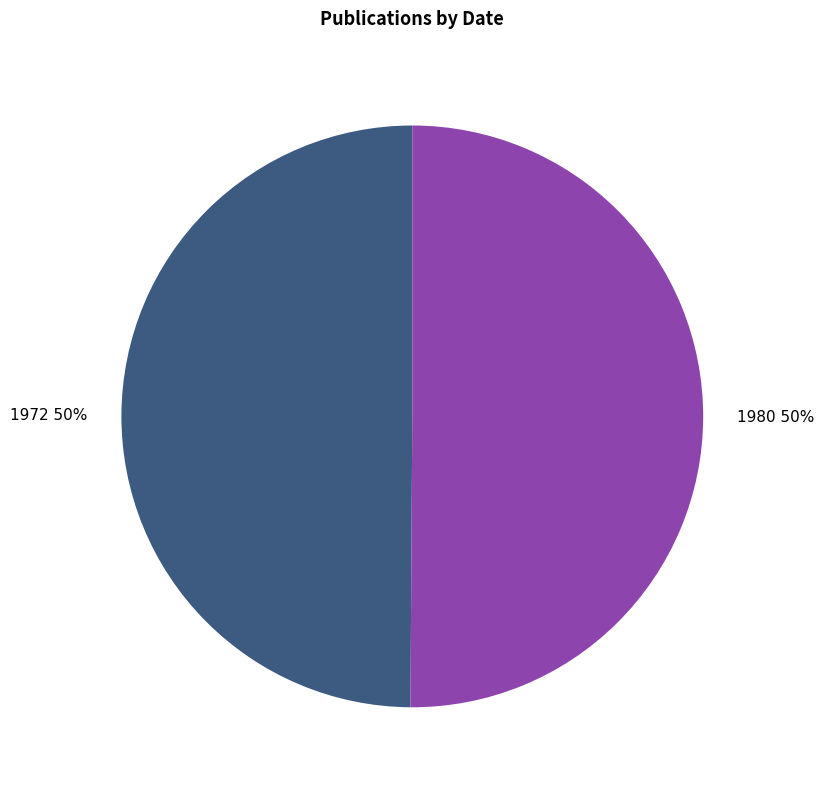

What is the ratio of the value at 1980 to the value at 1972?

1.0